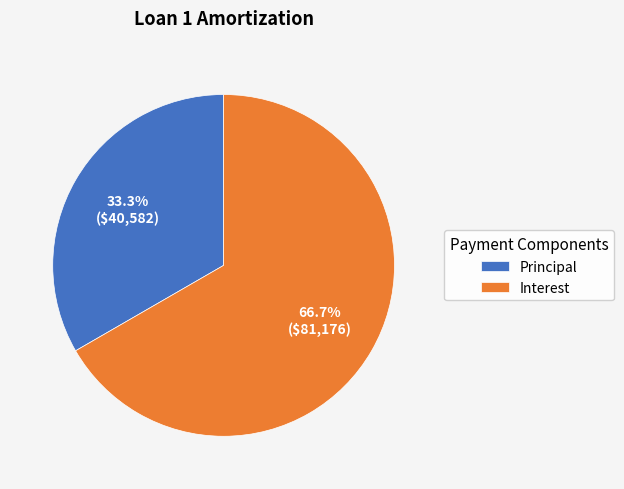

To the nearest percent, what is the average slice percentage?

50%